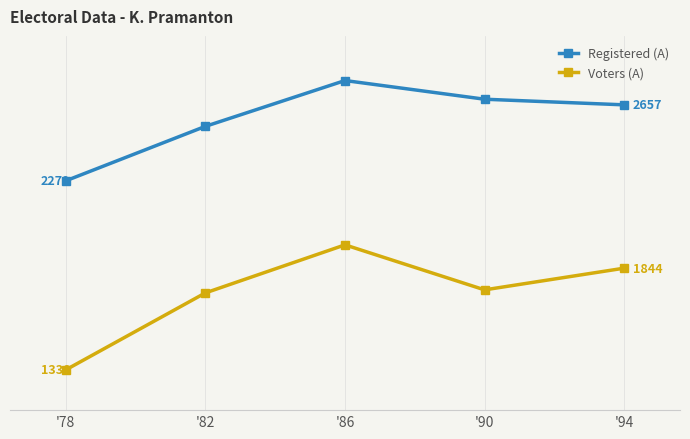

True or false: Registered (A) and Voters (A) intersect in this chart.

False